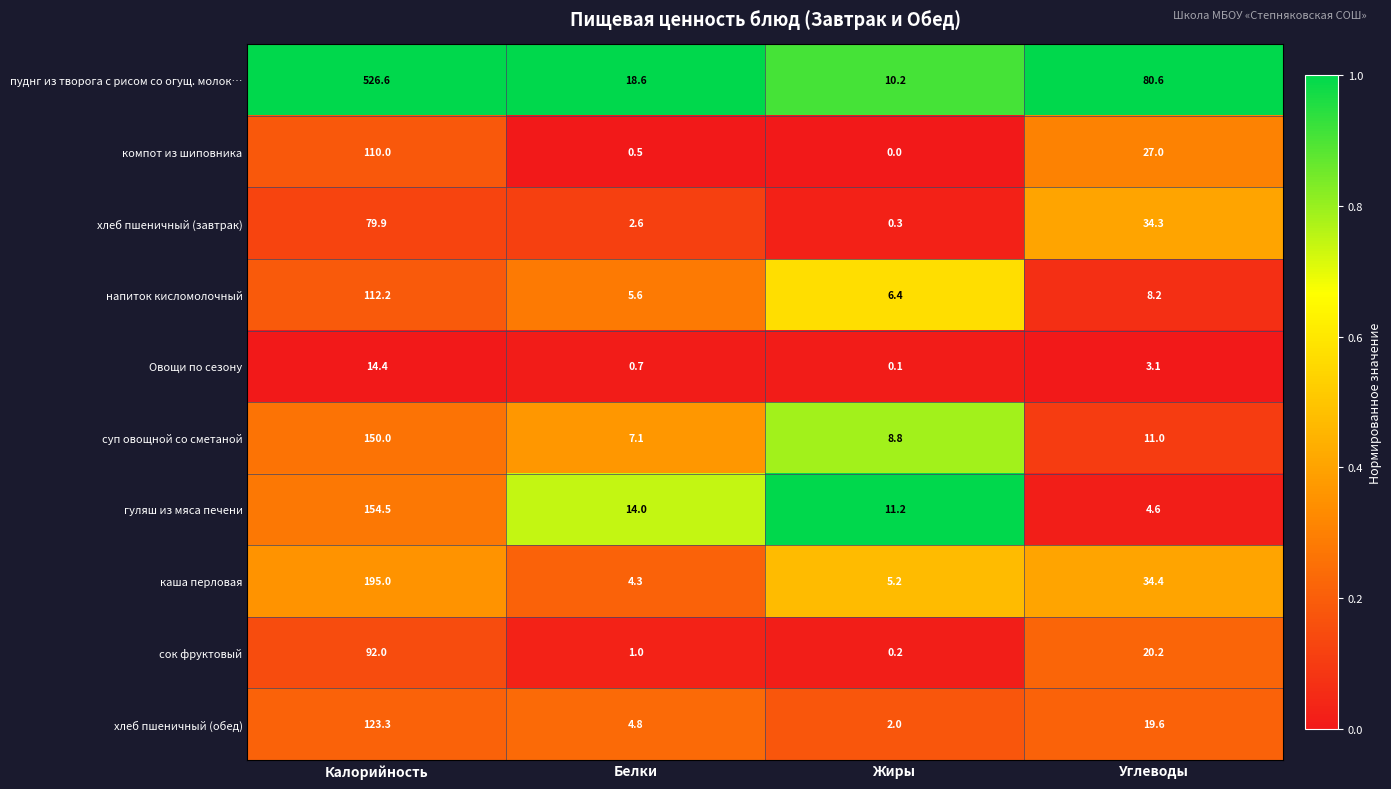

True or false: суп овощной со сметаной has a value of 12.2 at Жиры.

False